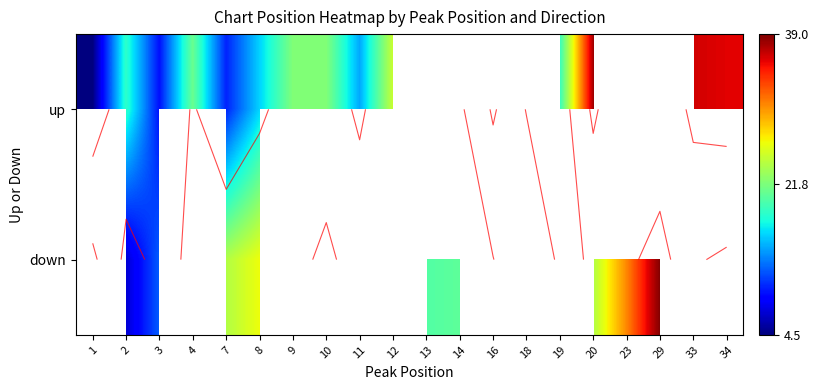

Where does the down series first go above 20?

7